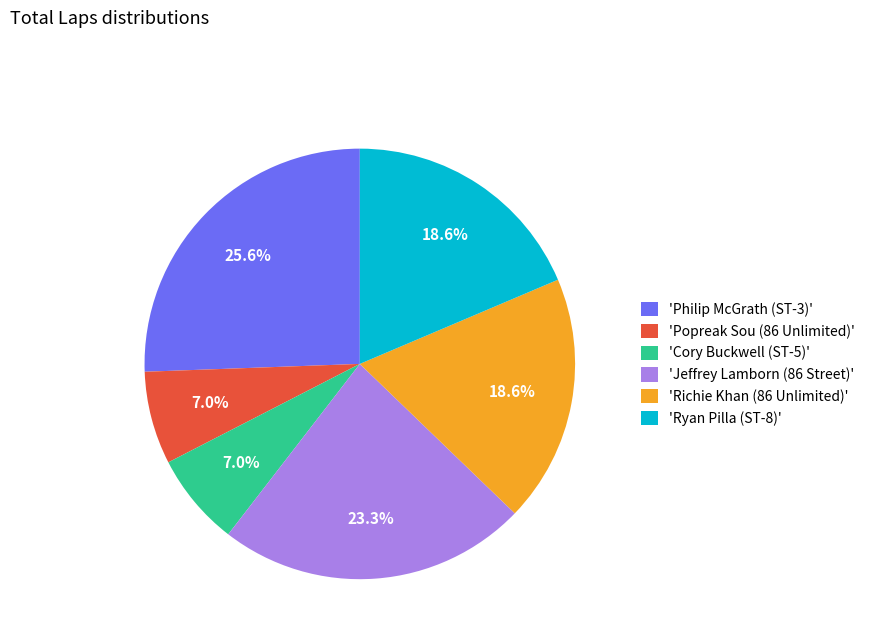

To the nearest percent, what is the average slice percentage?

17%